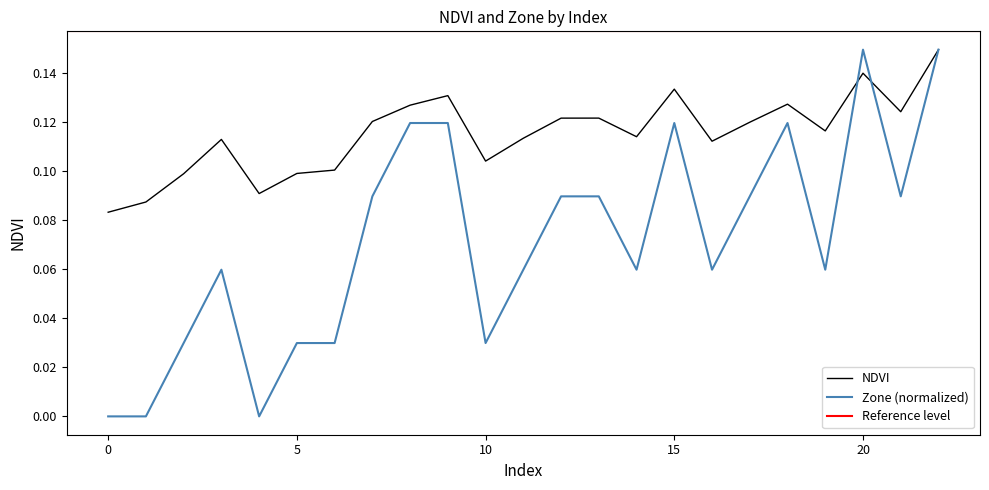

How many intersections are there between NDVI and Zone?

2